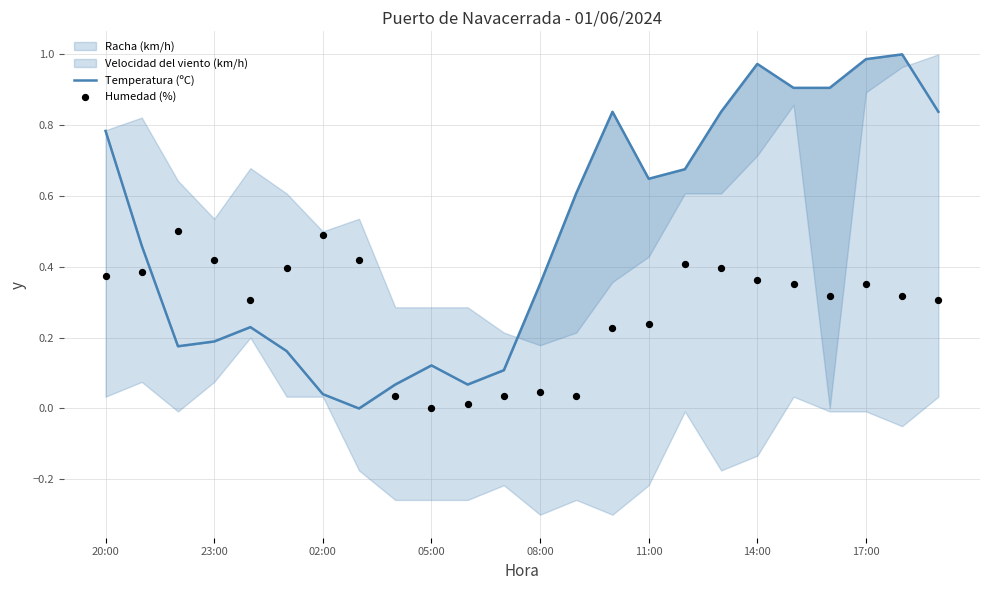

What is the total value across all series at 08:00?

0.5